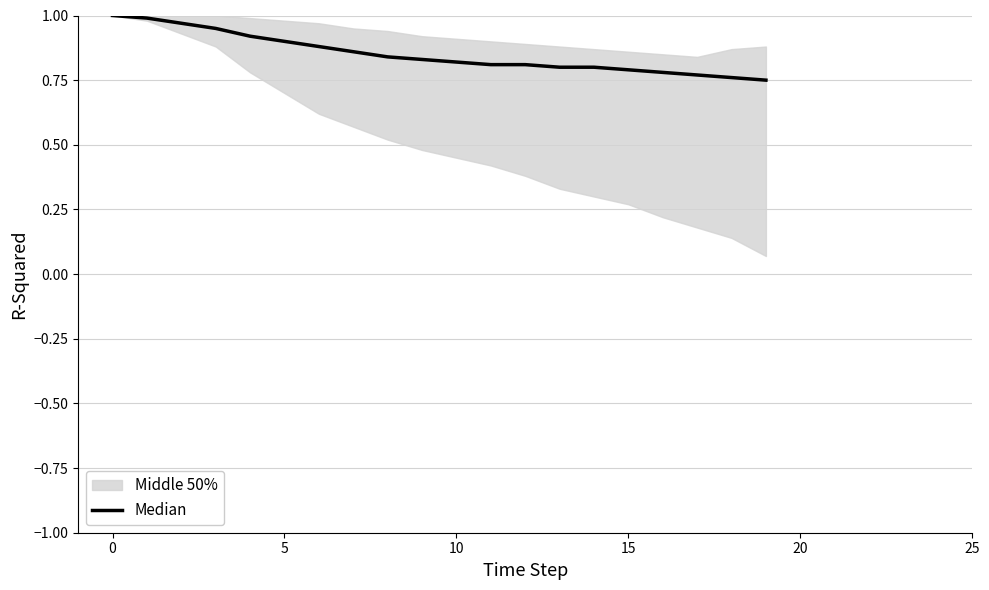

True or false: the data shows 0.3 at 12.

False